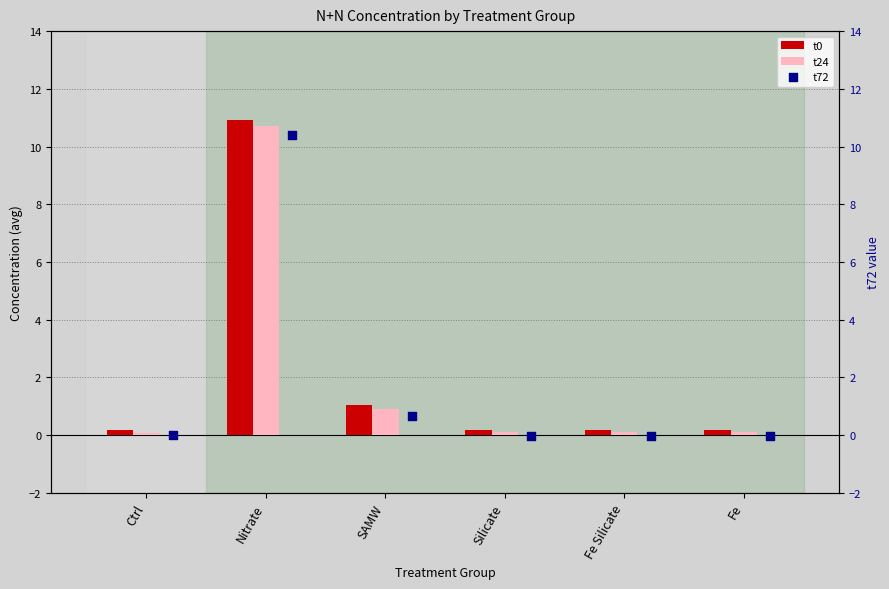

Which series contains the lowest Y value?

t72